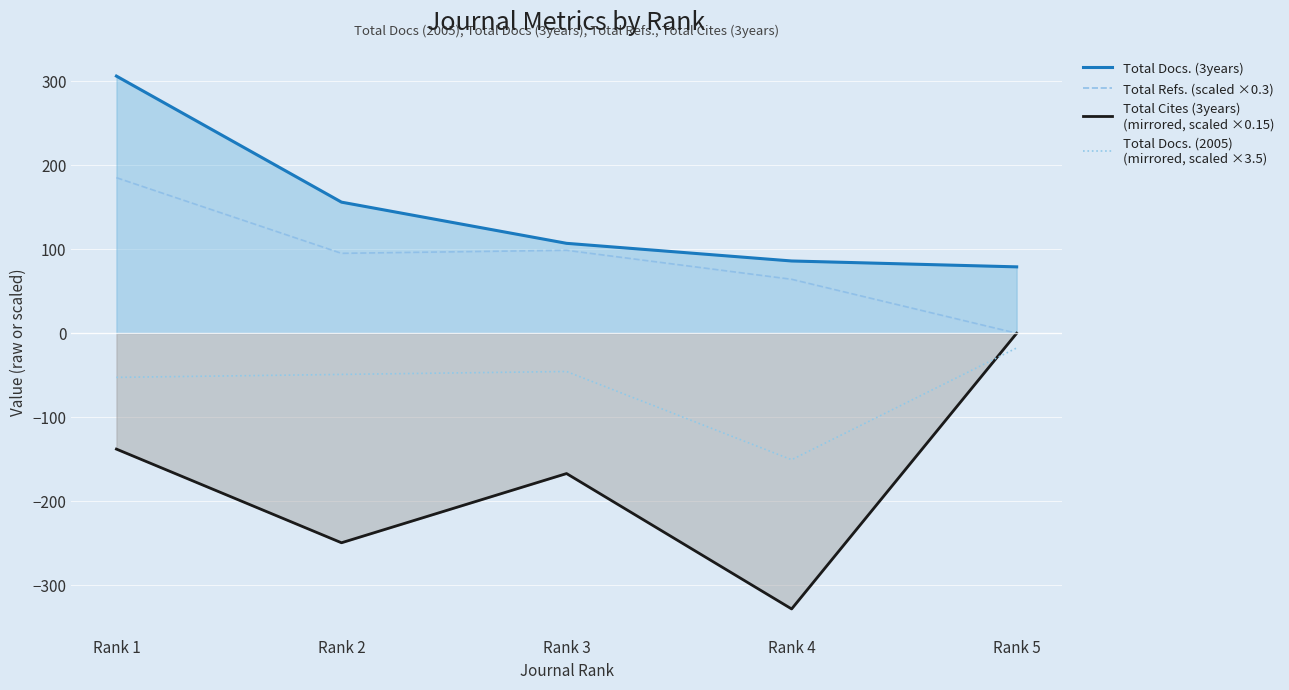

At Rank 2, list the series in order from largest to smallest.

Total Docs. (3years), Total Refs. (scaled ×0.3), Total Docs. (2005)
(mirrored, scaled ×3.5), Total Cites (3years)
(mirrored, scaled ×0.15)